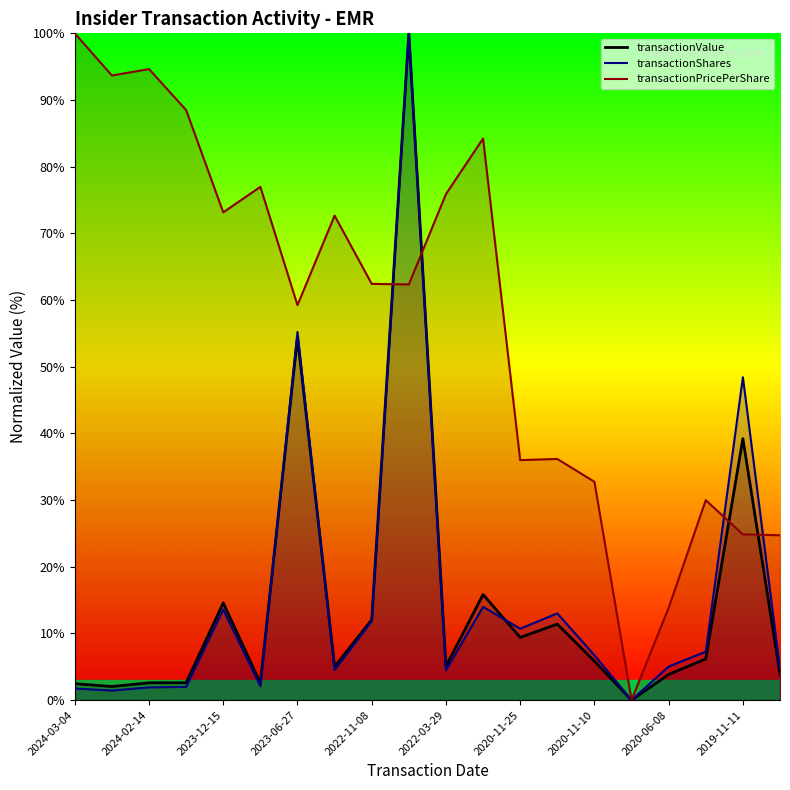

At which category is the sum across all series the highest?

2022-11-07